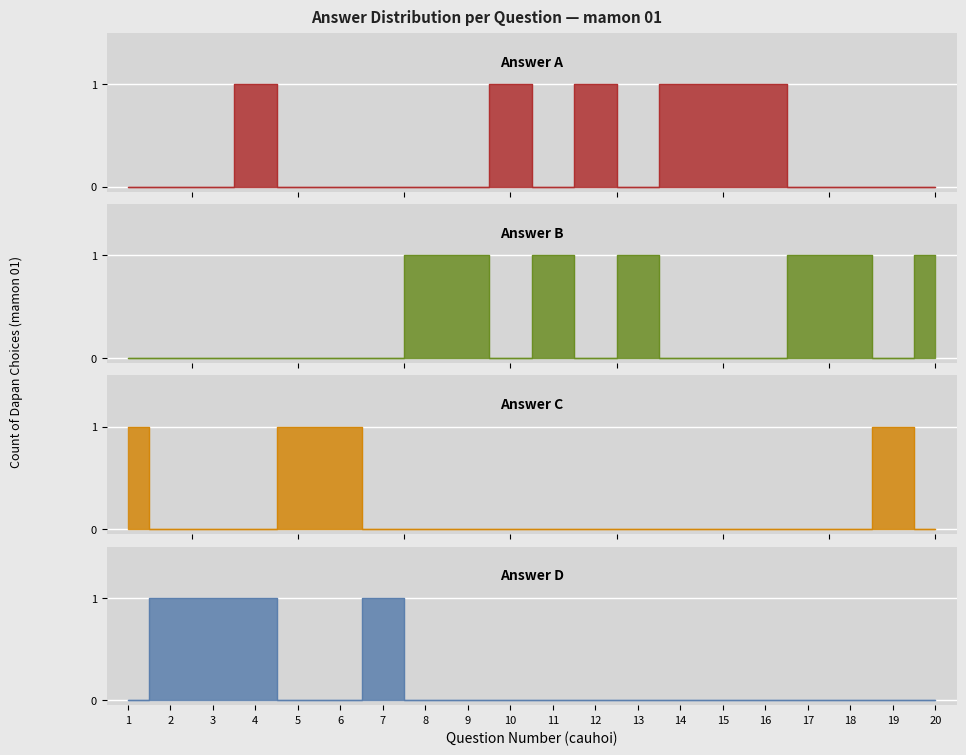

List the series in order of their peak value, highest first.

Answer A, Answer B, Answer C, Answer D